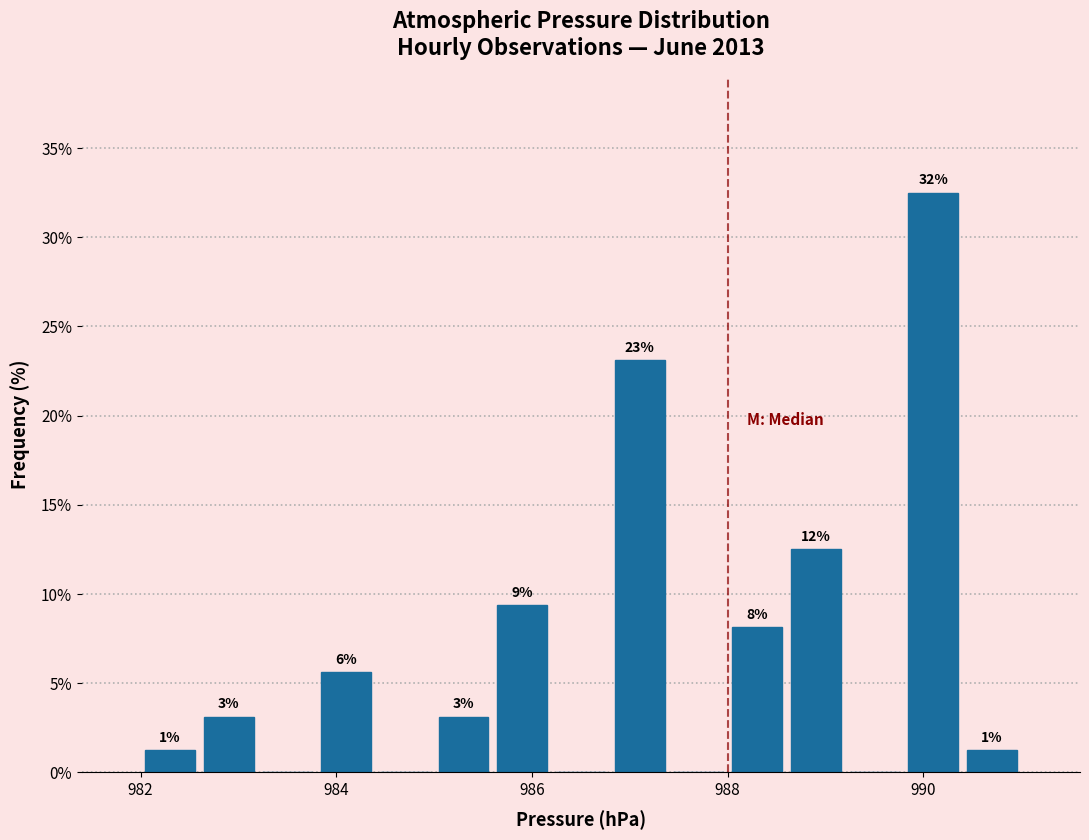

Around what value on the x-axis is the tallest bar? Give the approximate position of its centre, as read against the axis.

990.2